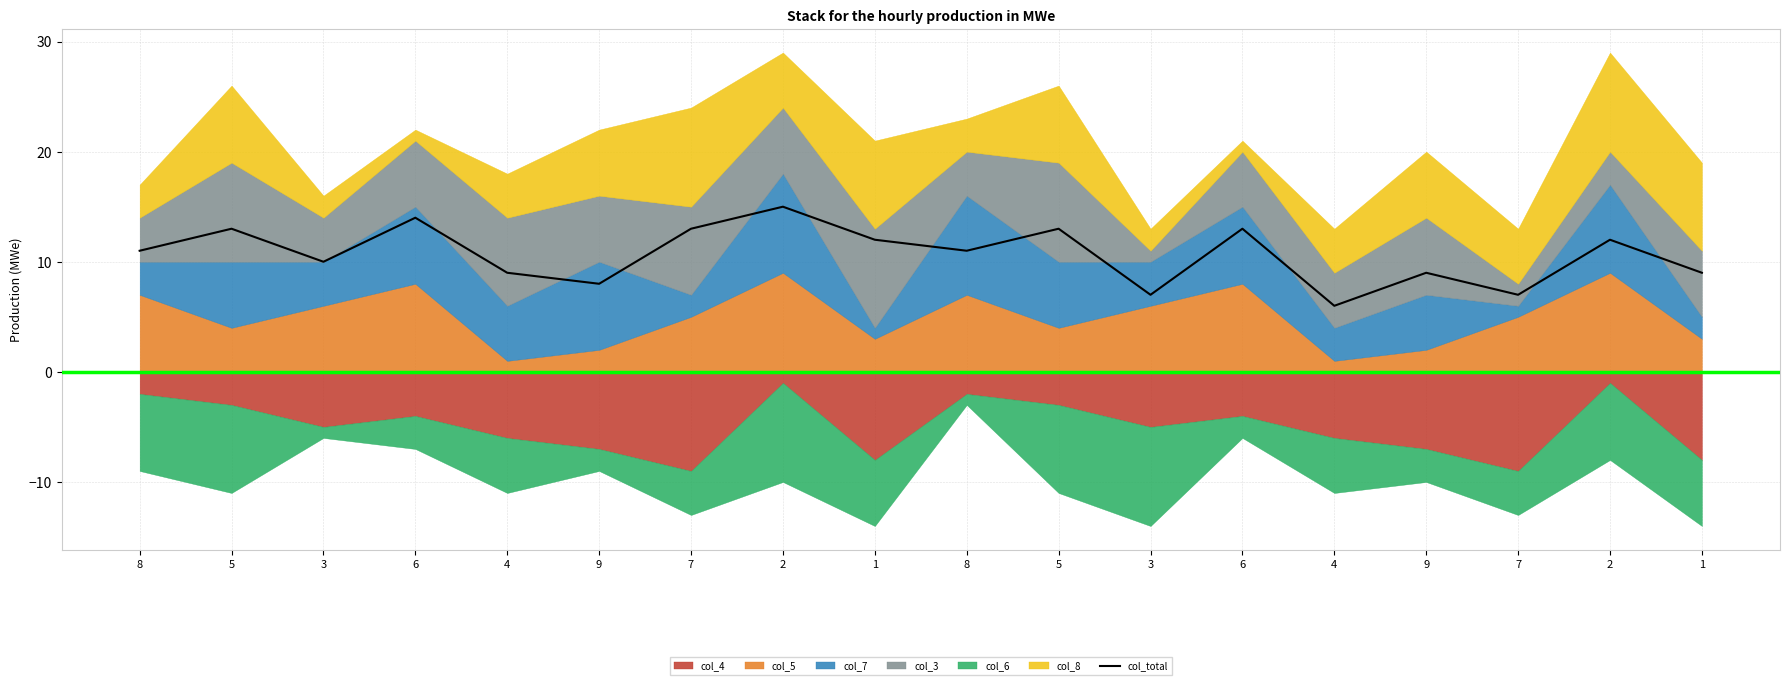

What is the sum of all values?

192